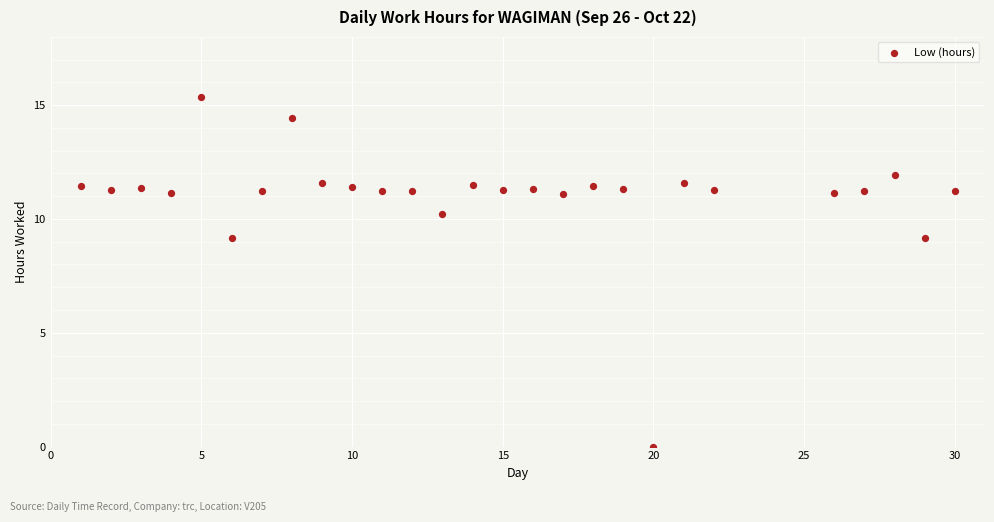

What is the range of X values (max minus min)?

29.0